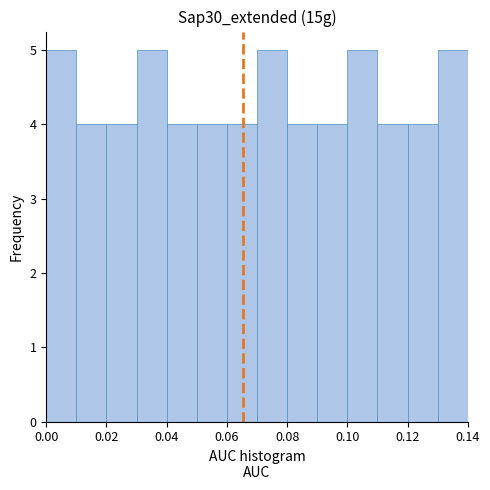

Reading left to right, list every bar in this chart as the range it spans on the x-axis followed by its height. The values are not printed on the chart, so give them approximately, as read against the axis.

0.00 to 0.01: 5
0.01 to 0.02: 4
0.02 to 0.03: 4
0.03 to 0.04: 5
0.04 to 0.05: 4
0.05 to 0.06: 4
0.06 to 0.07: 4
0.07 to 0.08: 5
0.08 to 0.09: 4
0.09 to 0.10: 4
0.10 to 0.11: 5
0.11 to 0.12: 4
0.12 to 0.13: 4
0.13 to 0.14: 5